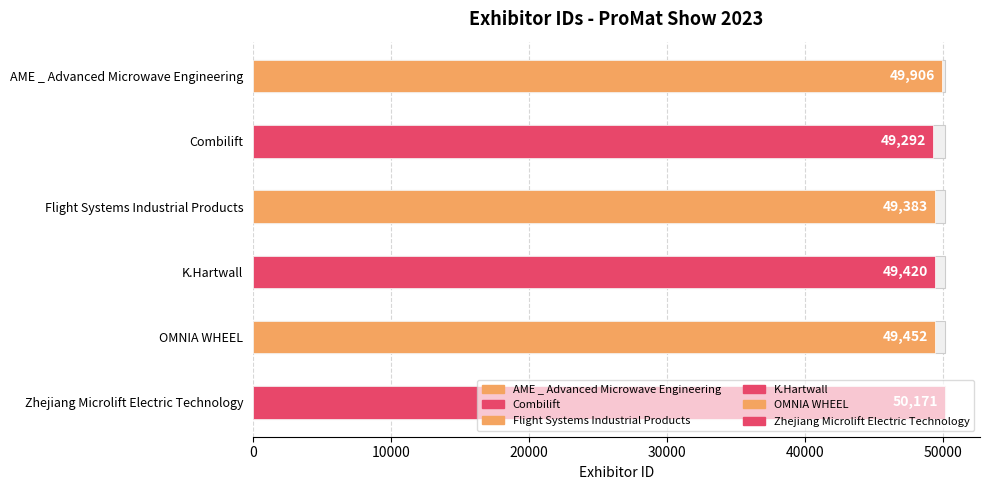

Where is the data nearest to the value 49731?

AME _ Advanced Microwave Engineering